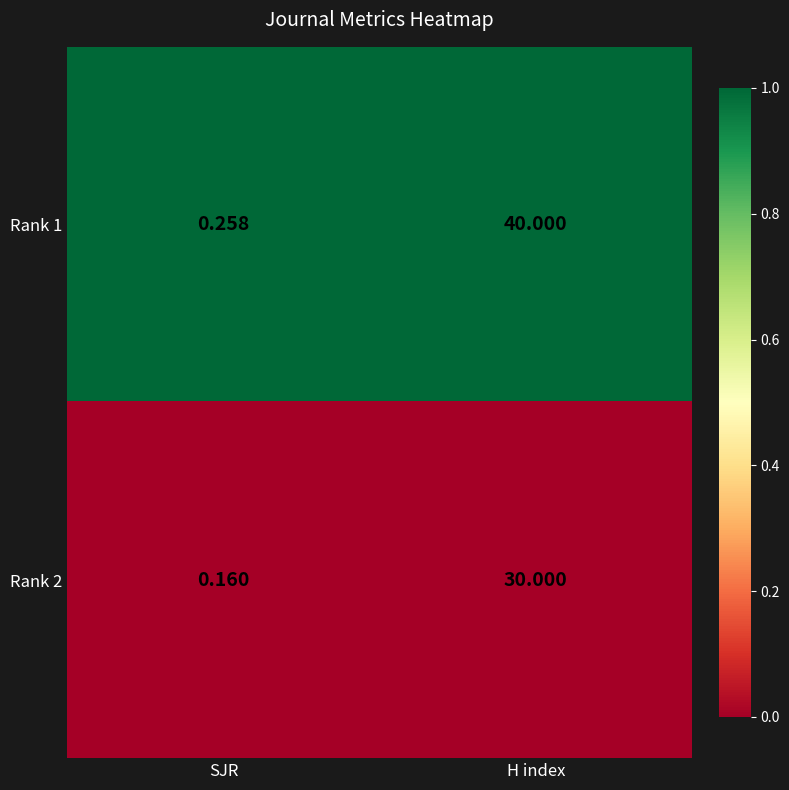

Where is Rank 2 nearest to the value 15?

SJR